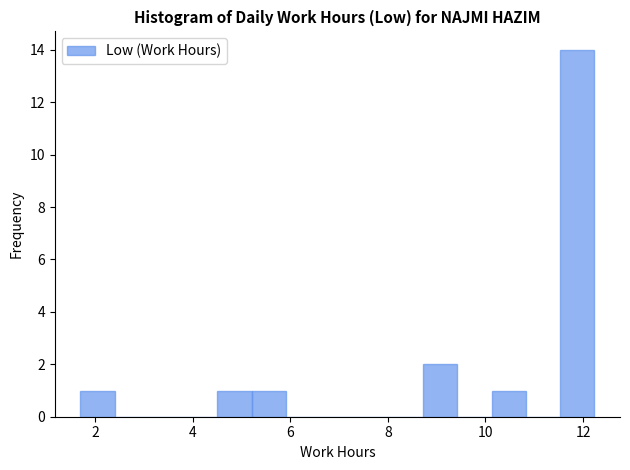

Around what value on the x-axis is the tallest bar? Give the approximate position of its centre, as read against the axis.

11.8